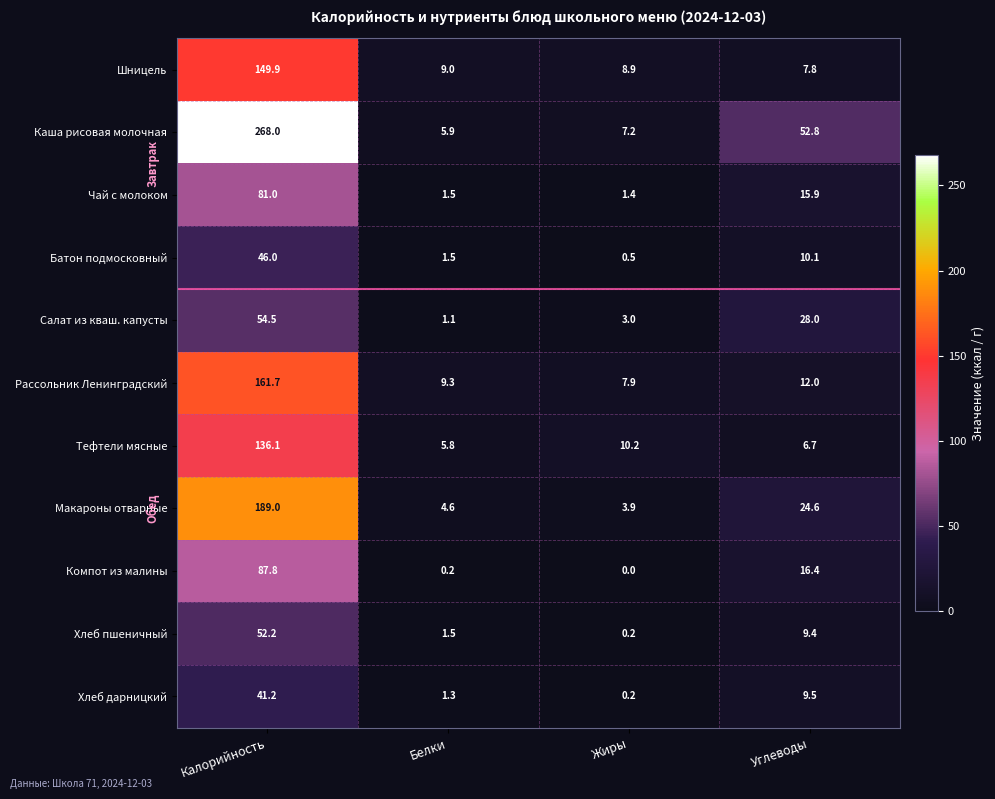

At which category is the sum across all series the highest?

Калорийность